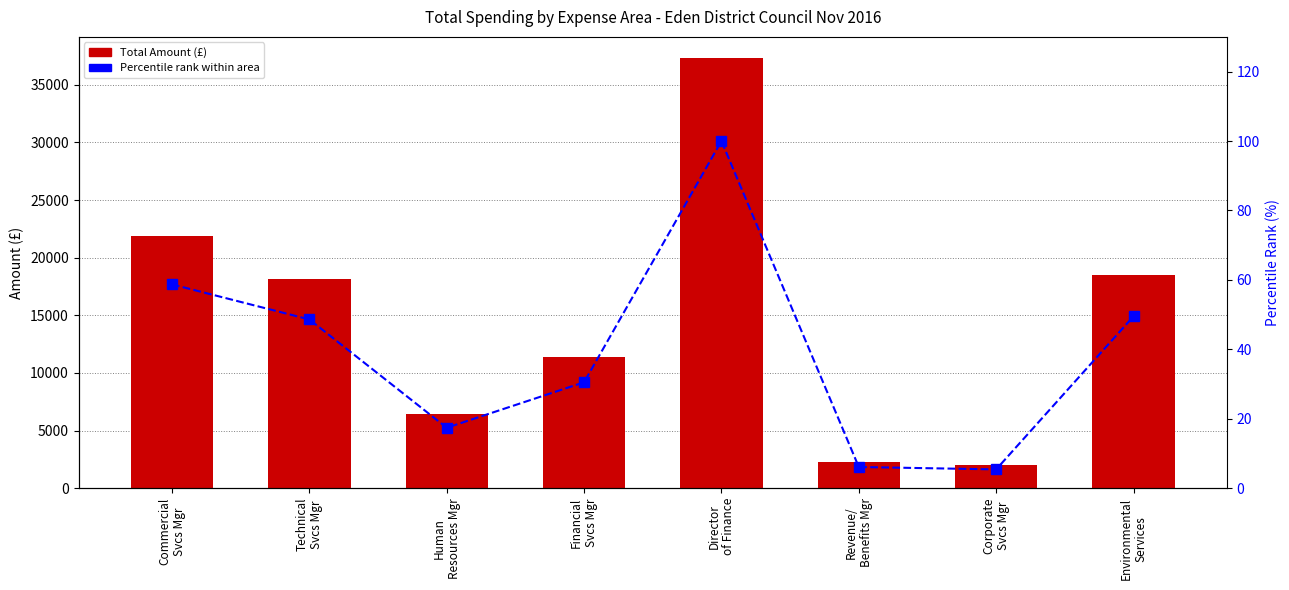

What is the label of the 8th bar from the left?

Environmental
Services